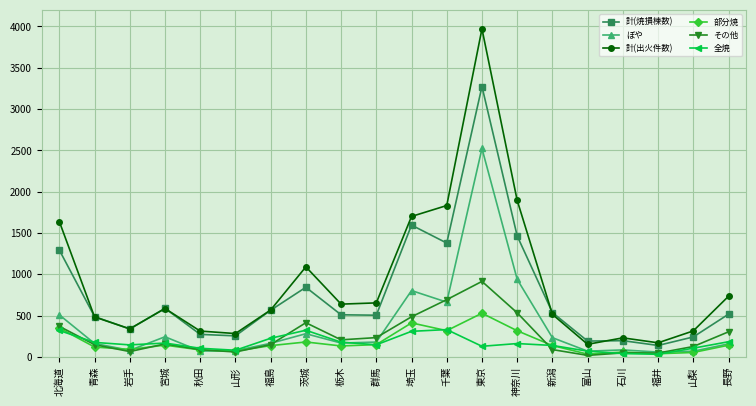

Where is the first local minimum for ぼや?

岩手